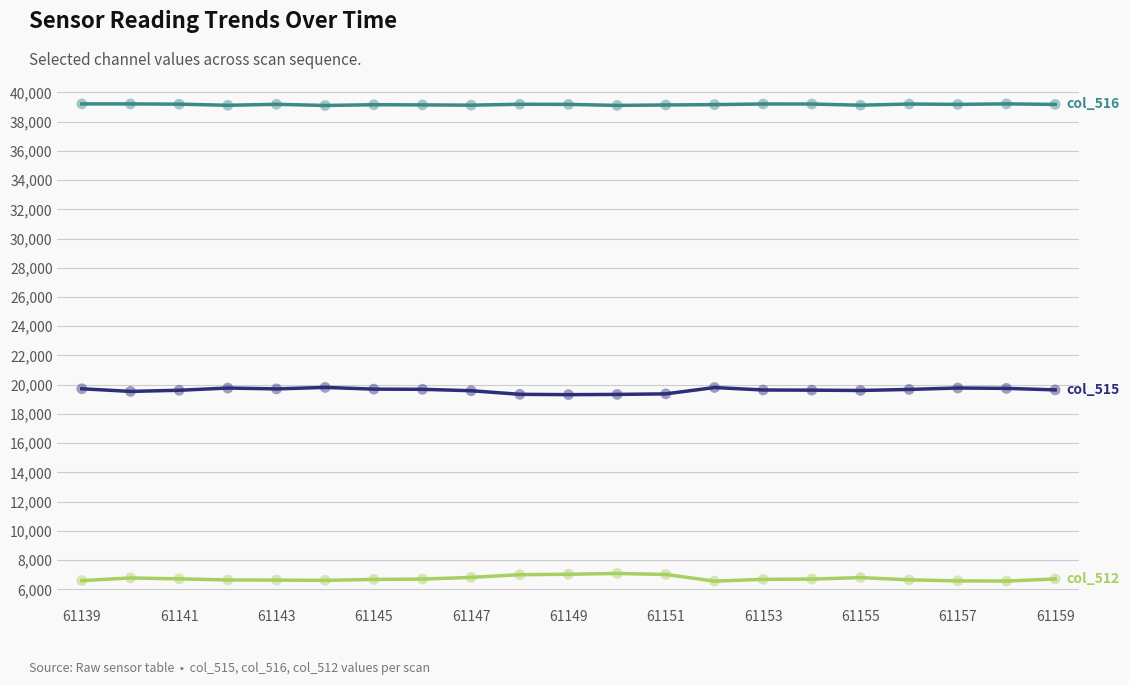

What is the minimum value shown in the chart?

6564